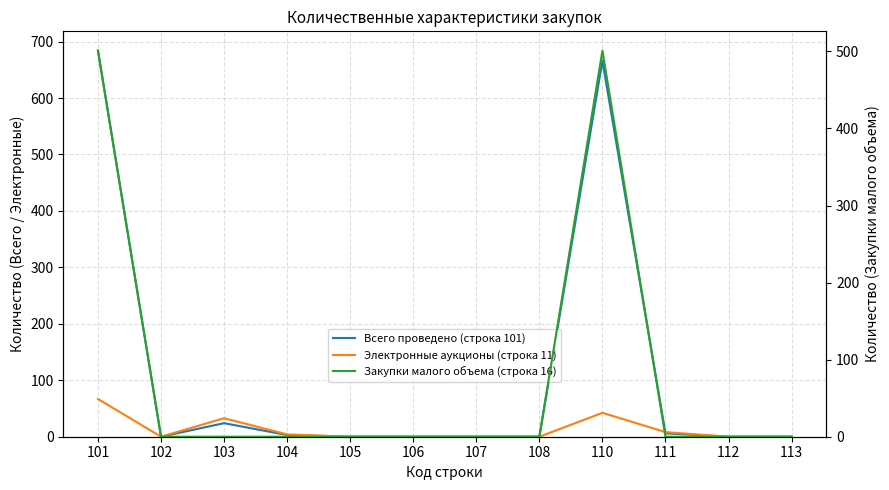

True or false: Электронные аукционы (строка 11) has a value of 3 at 104.

True